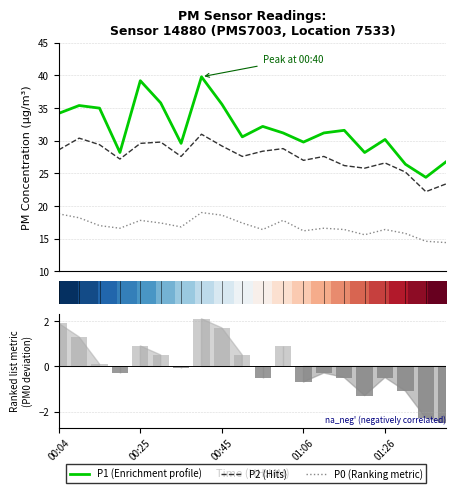

What is the total value across all series at 01:06?

72.2